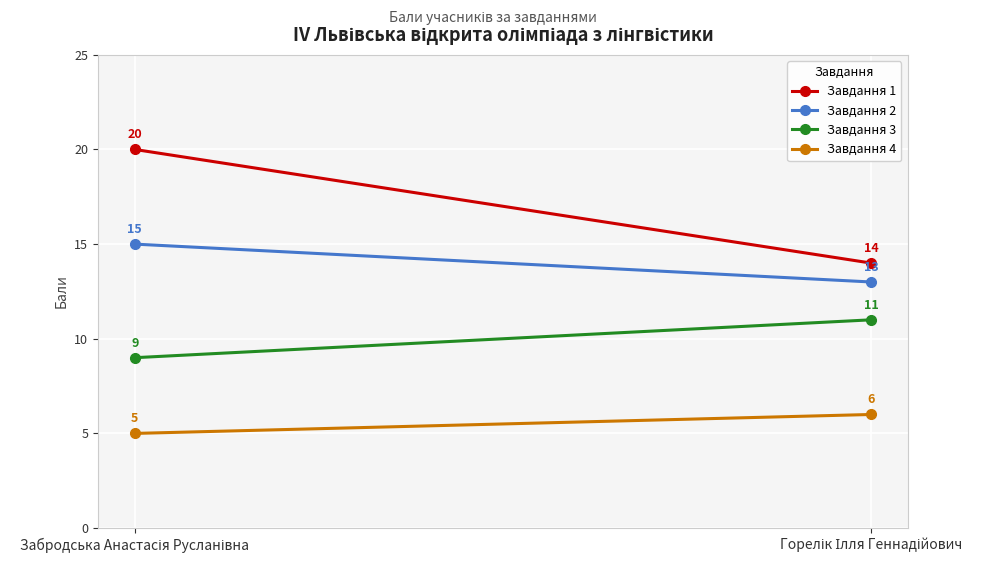

What is the label of the 2nd point from the left?

Горелік Ілля Геннадійович